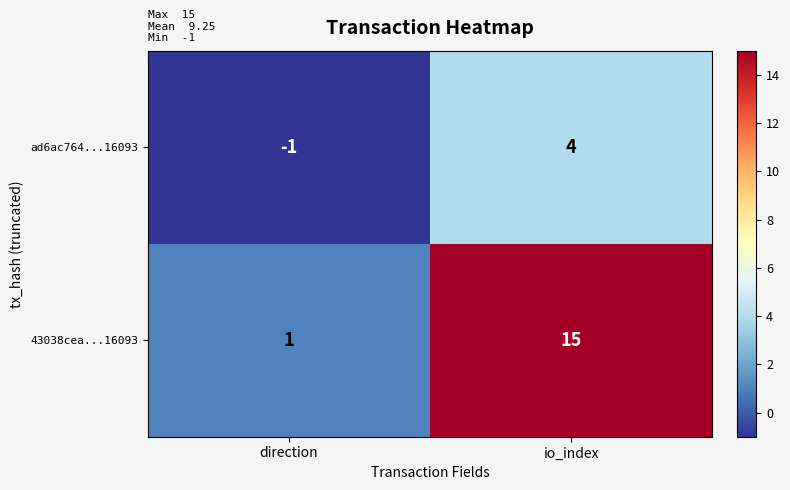

Reading right to left, transcribe all the data shown in this chart.

ad6ac764...16093: io_index=4	direction=-1
43038cea...16093: io_index=15	direction=1